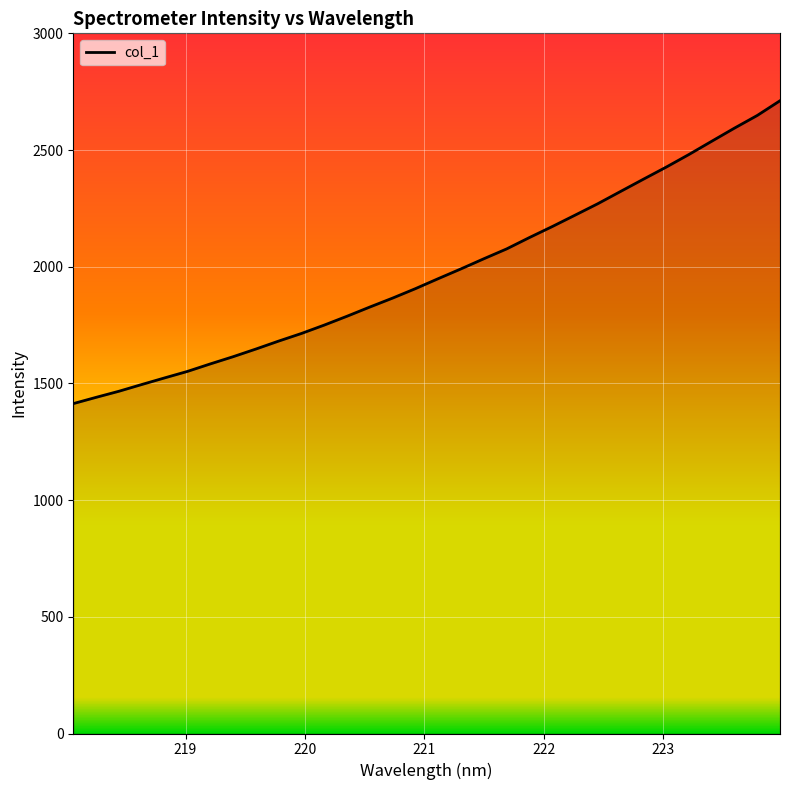

What is the minimum value shown in the chart?

1413.5